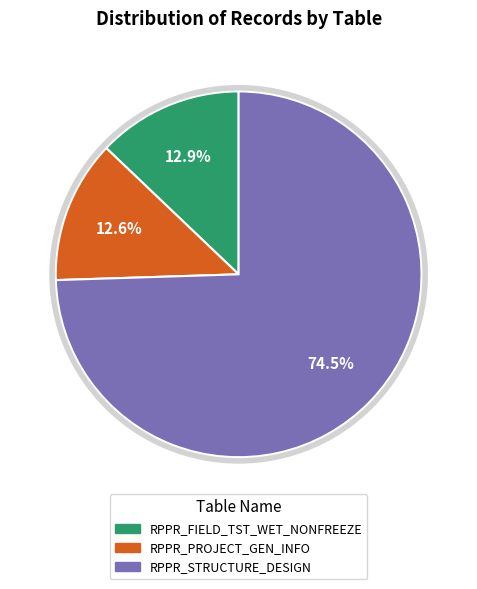

What is the largest slice in the pie chart?

RPPR_STRUCTURE_DESIGN